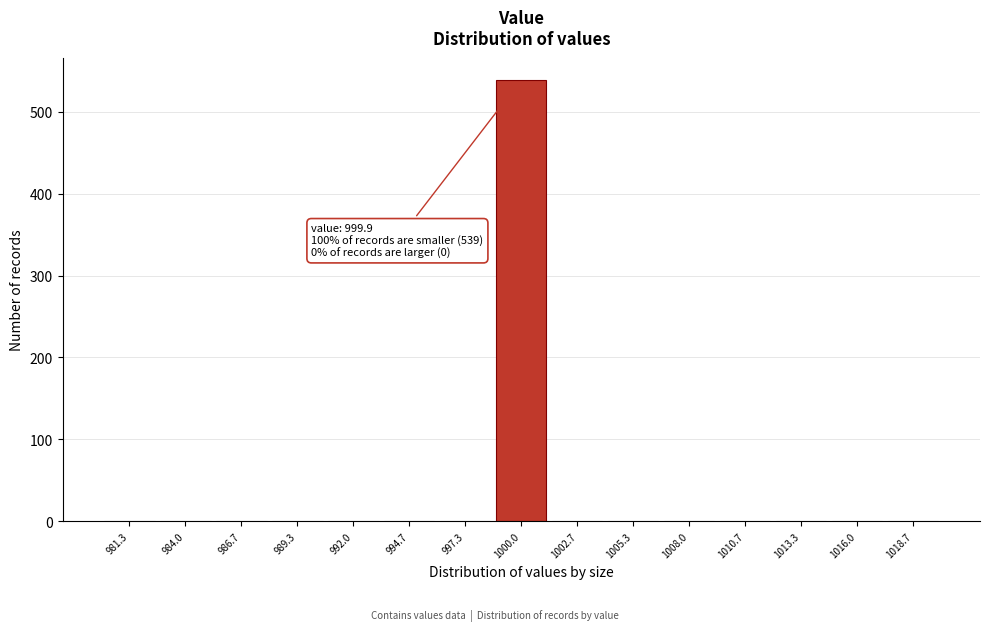

Which range on the x-axis has the tallest bar?

998.5 to 1001.5